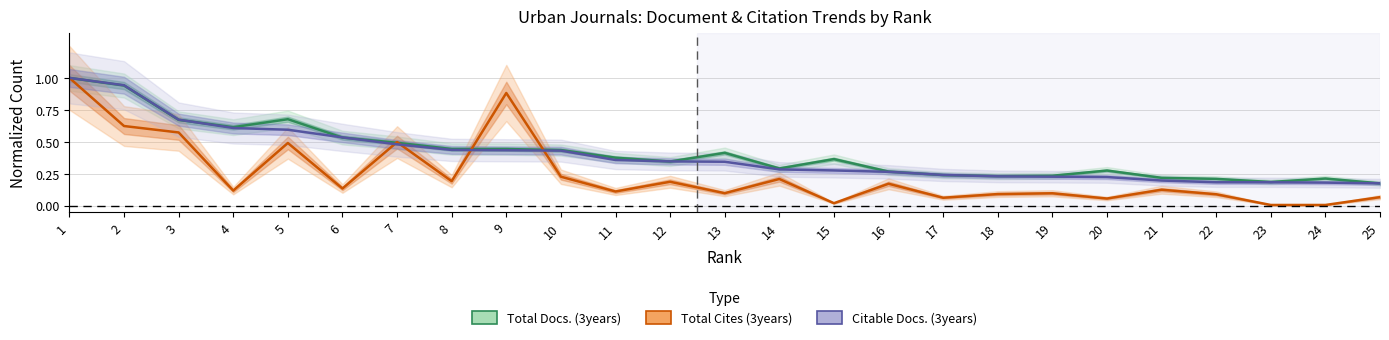

Count the number of categories in the chart.

25